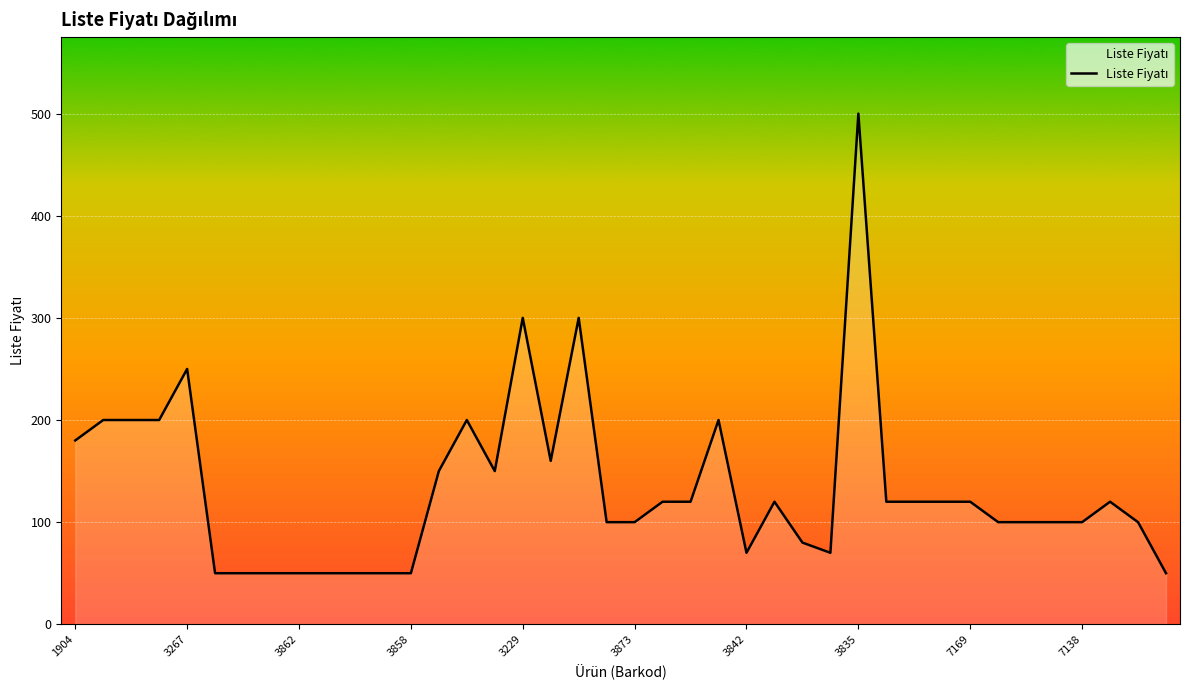

Does the chart display data point markers on the line(s)?

No